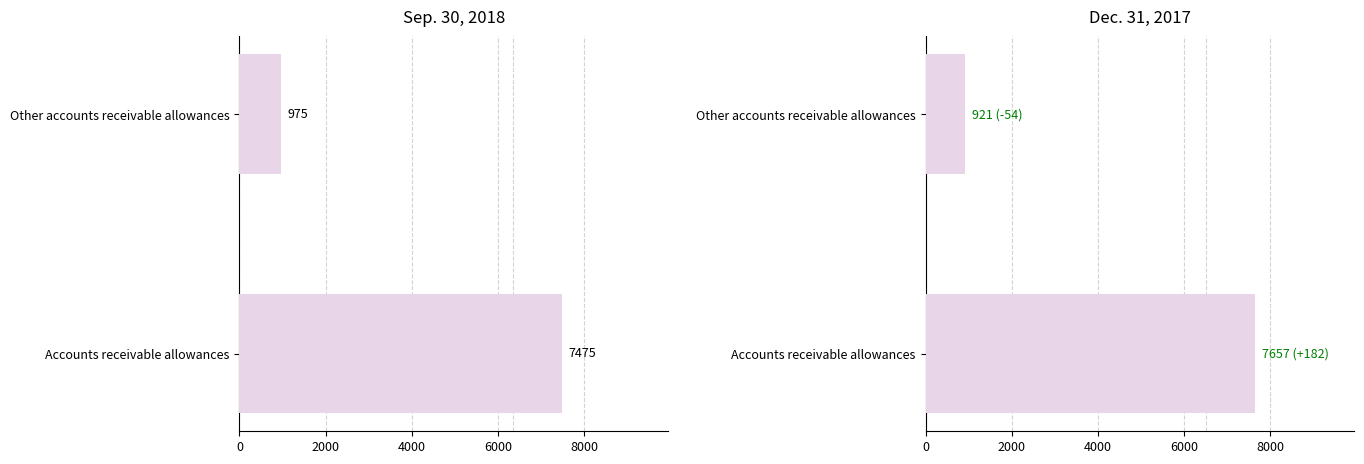

What is the maximum value shown in the chart?

7657